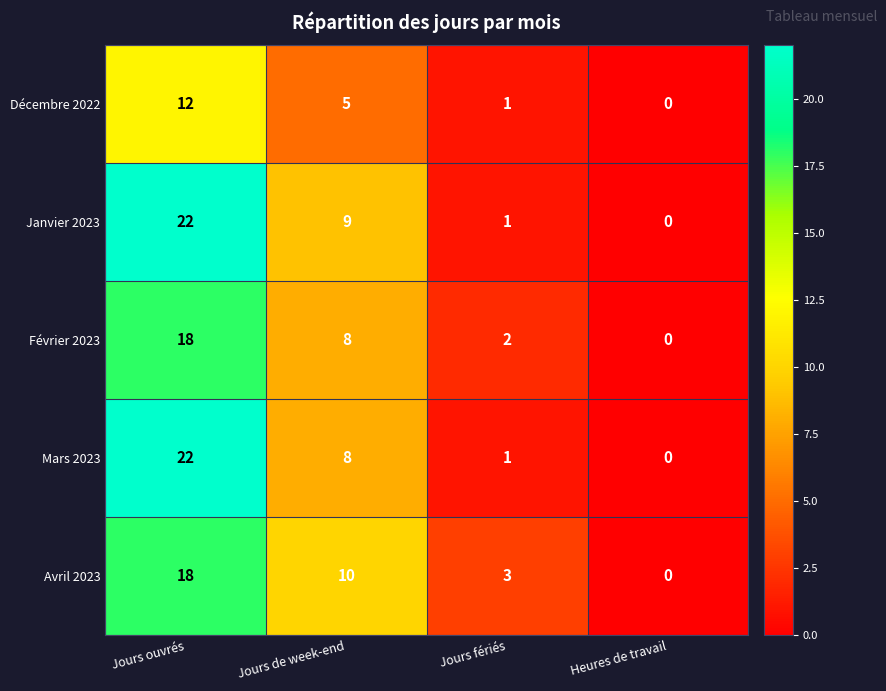

Reading right to left, what are all the values shown in this chart?

Décembre 2022: 0	1	5	12
Janvier 2023: 0	1	9	22
Février 2023: 0	2	8	18
Mars 2023: 0	1	8	22
Avril 2023: 0	3	10	18